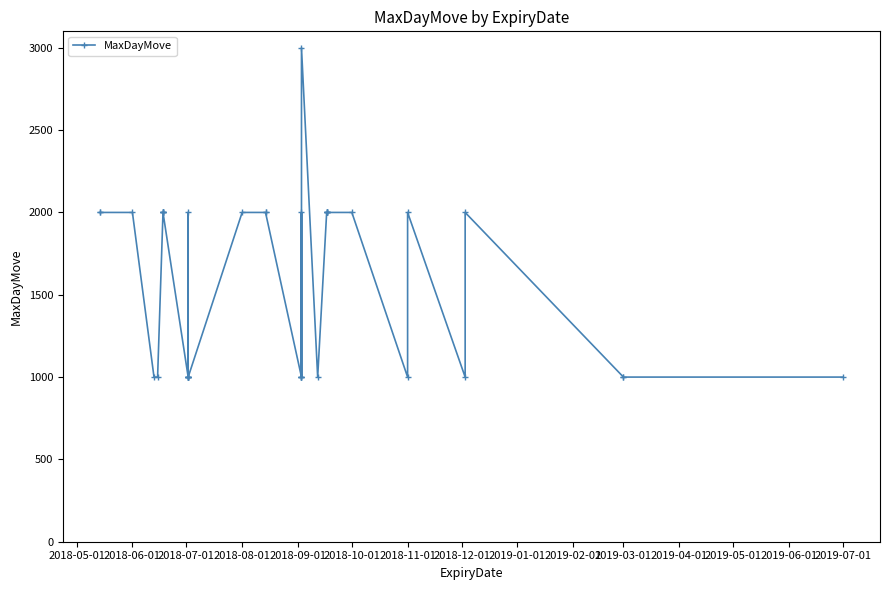

Does the chart display data point markers on the line(s)?

Yes